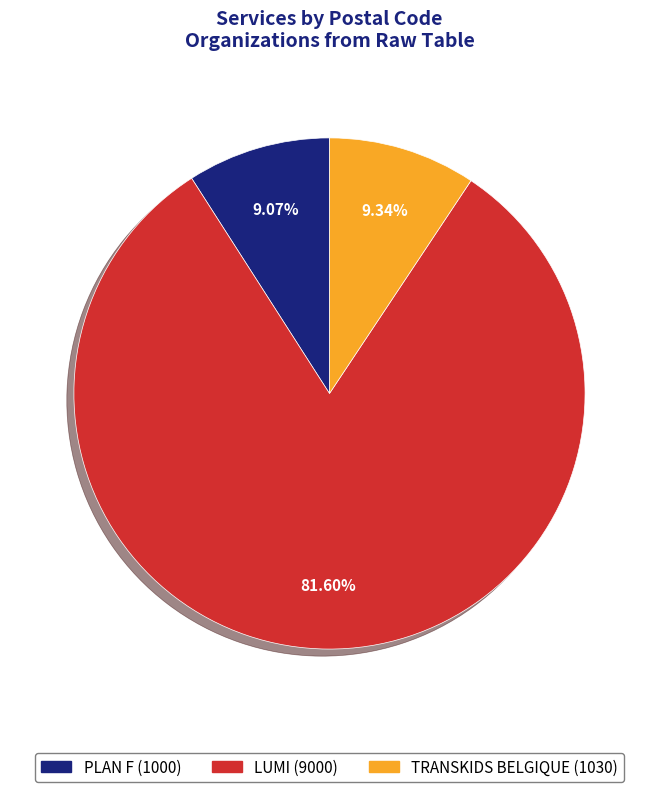

Which slice is the largest?

LUMI